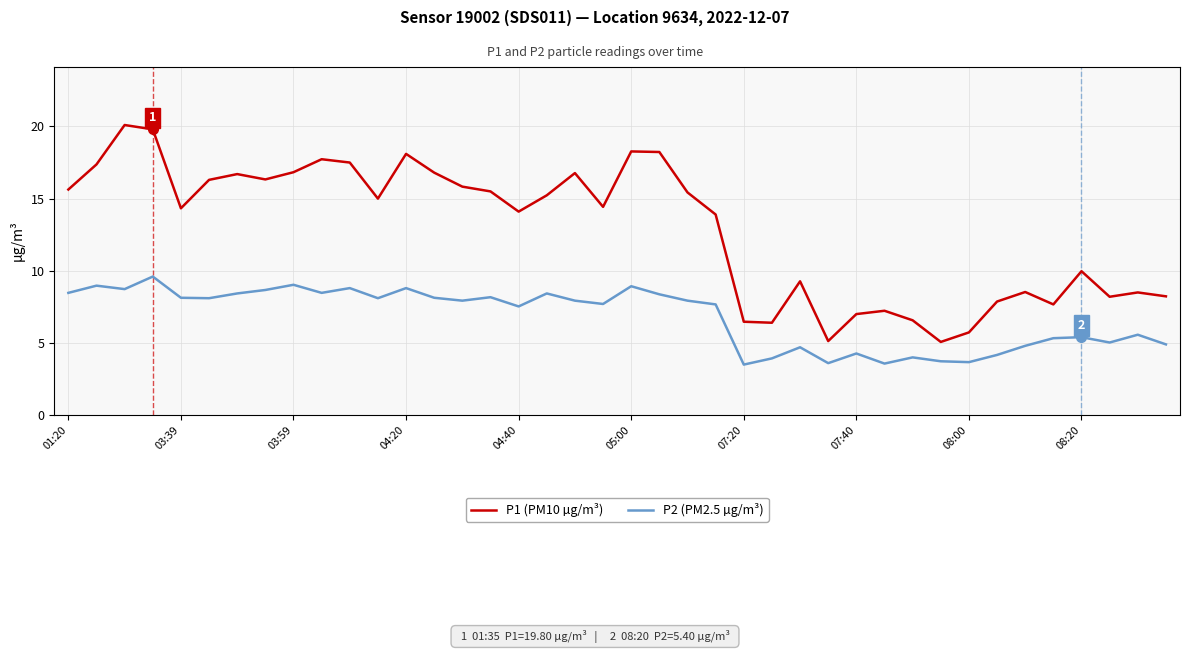

Which series has the largest total across all categories?

P1 (PM10 µg/m³)